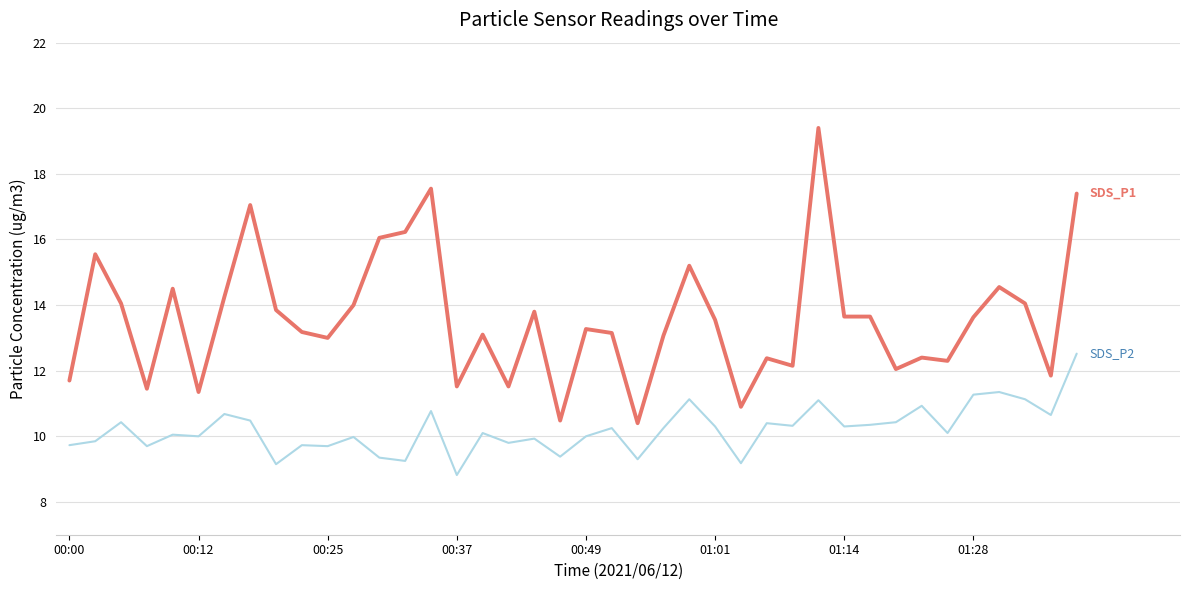

What is the greatest value displayed?

19.4